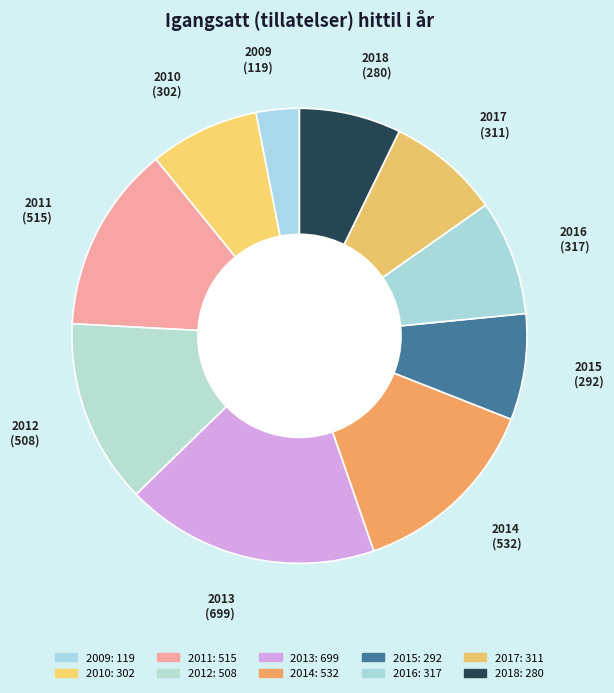

Is there any slice that represents more than half of the pie?

No